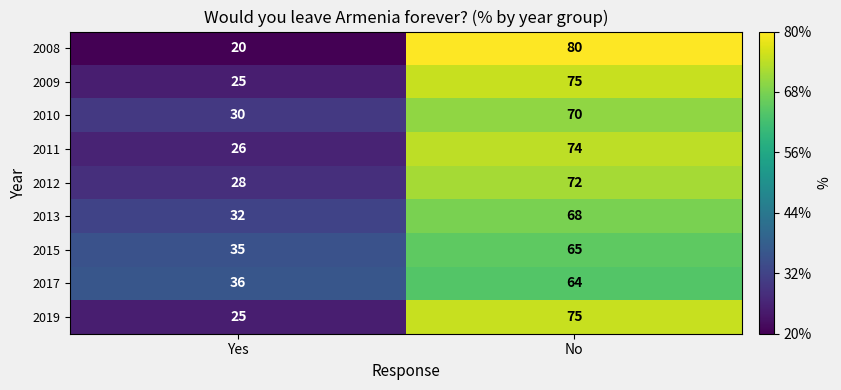

Count the number of data series in this chart.

9